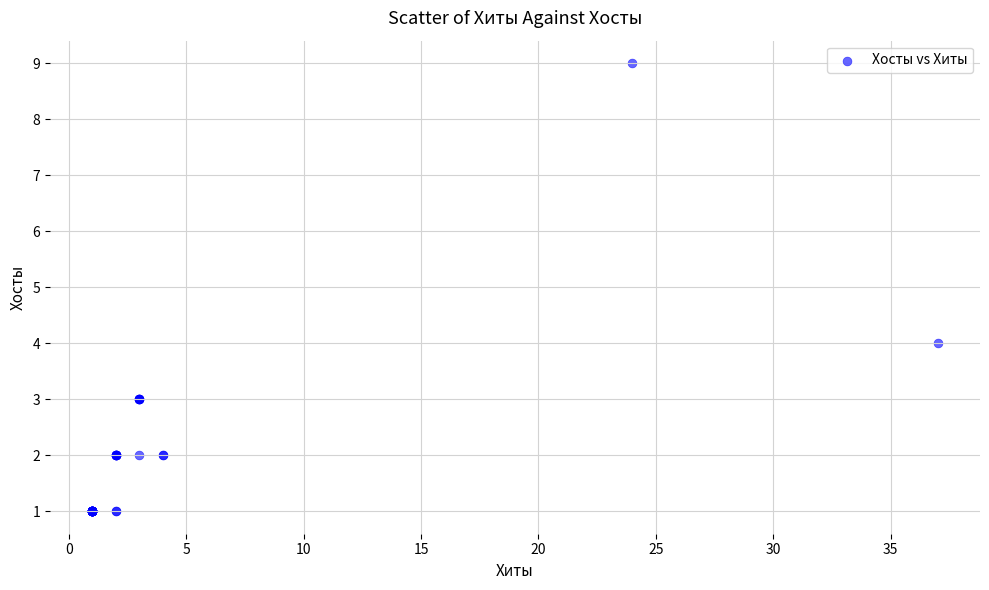

What Y value in the scatter plot is closest to 5?

4